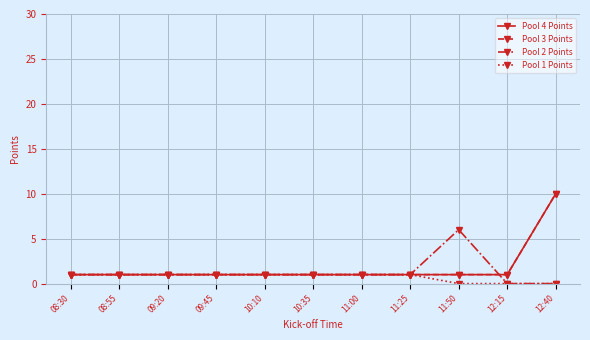

Reading right to left, extract all data points from this chart.

Pool 4 Points: 12:40=10	12:15=1	11:50=1	11:25=1	11:00=1	10:35=1	10:10=1	09:45=1	09:20=1	08:55=1	08:30=1
Pool 3 Points: 12:40=10	12:15=1	11:50=1	11:25=1	11:00=1	10:35=1	10:10=1	09:45=1	09:20=1	08:55=1	08:30=1
Pool 2 Points: 12:40=0	12:15=0	11:50=6	11:25=1	11:00=1	10:35=1	10:10=1	09:45=1	09:20=1	08:55=1	08:30=1
Pool 1 Points: 12:40=0	12:15=0	11:50=0	11:25=1	11:00=1	10:35=1	10:10=1	09:45=1	09:20=1	08:55=1	08:30=1